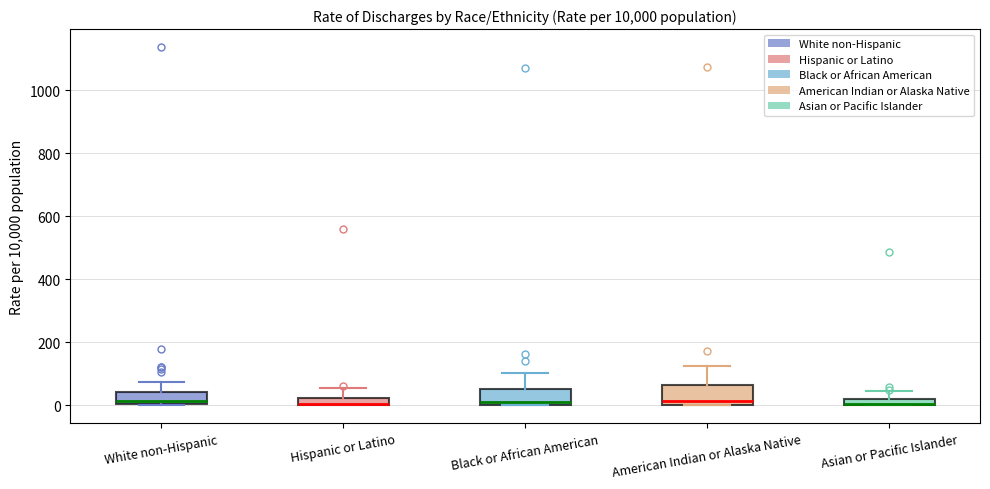

Where does the upper whisker of the box for Hispanic or Latino end on the y-axis? The values are not printed on the chart, so give them approximately, as read against the axis.

60